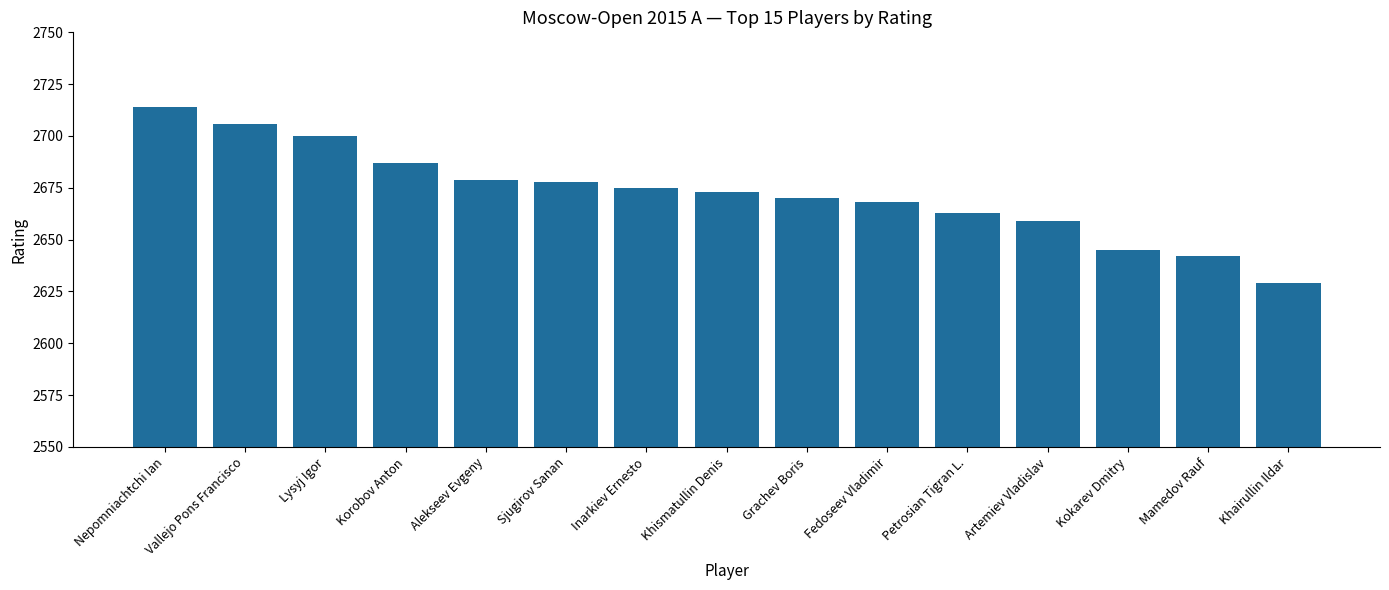

Reading right to left, extract all data points from this chart.

Khairullin Ildar=2629	Mamedov Rauf=2642	Kokarev Dmitry=2645	Artemiev Vladislav=2659	Petrosian Tigran L.=2663	Fedoseev Vladimir=2668	Grachev Boris=2670	Khismatullin Denis=2673	Inarkiev Ernesto=2675	Sjugirov Sanan=2678	Alekseev Evgeny=2679	Korobov Anton=2687	Lysyj Igor=2700	Vallejo Pons Francisco=2706	Nepomniachtchi Ian=2714